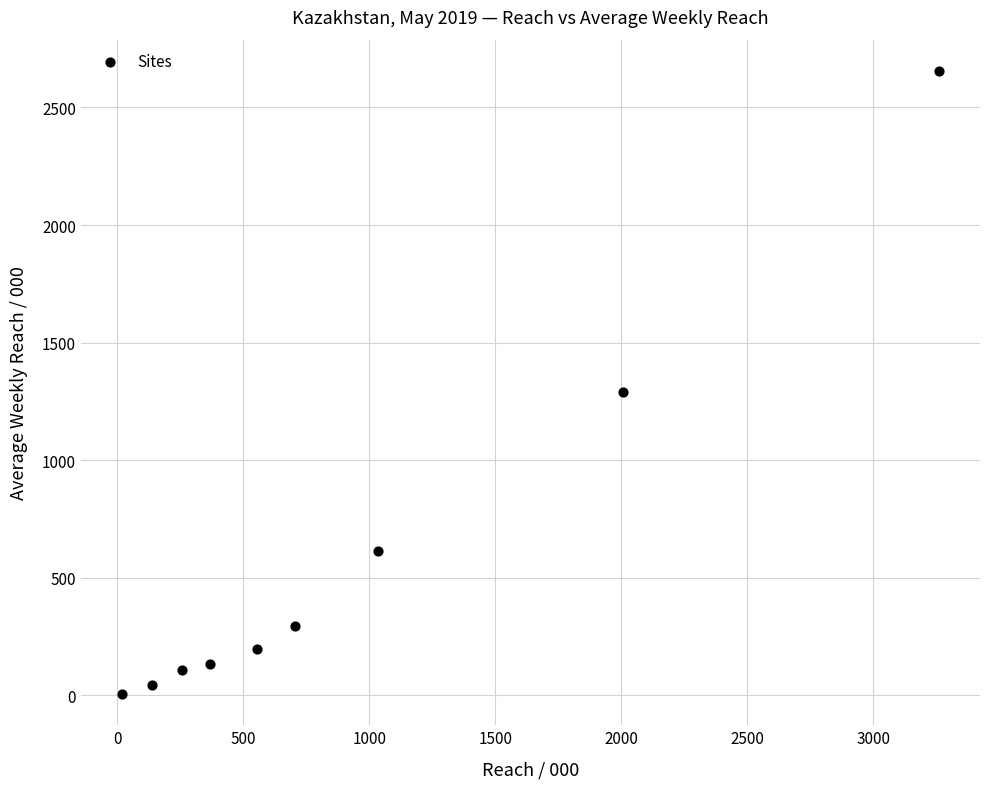

What Y value in the scatter plot is closest to 1330?

1290.6